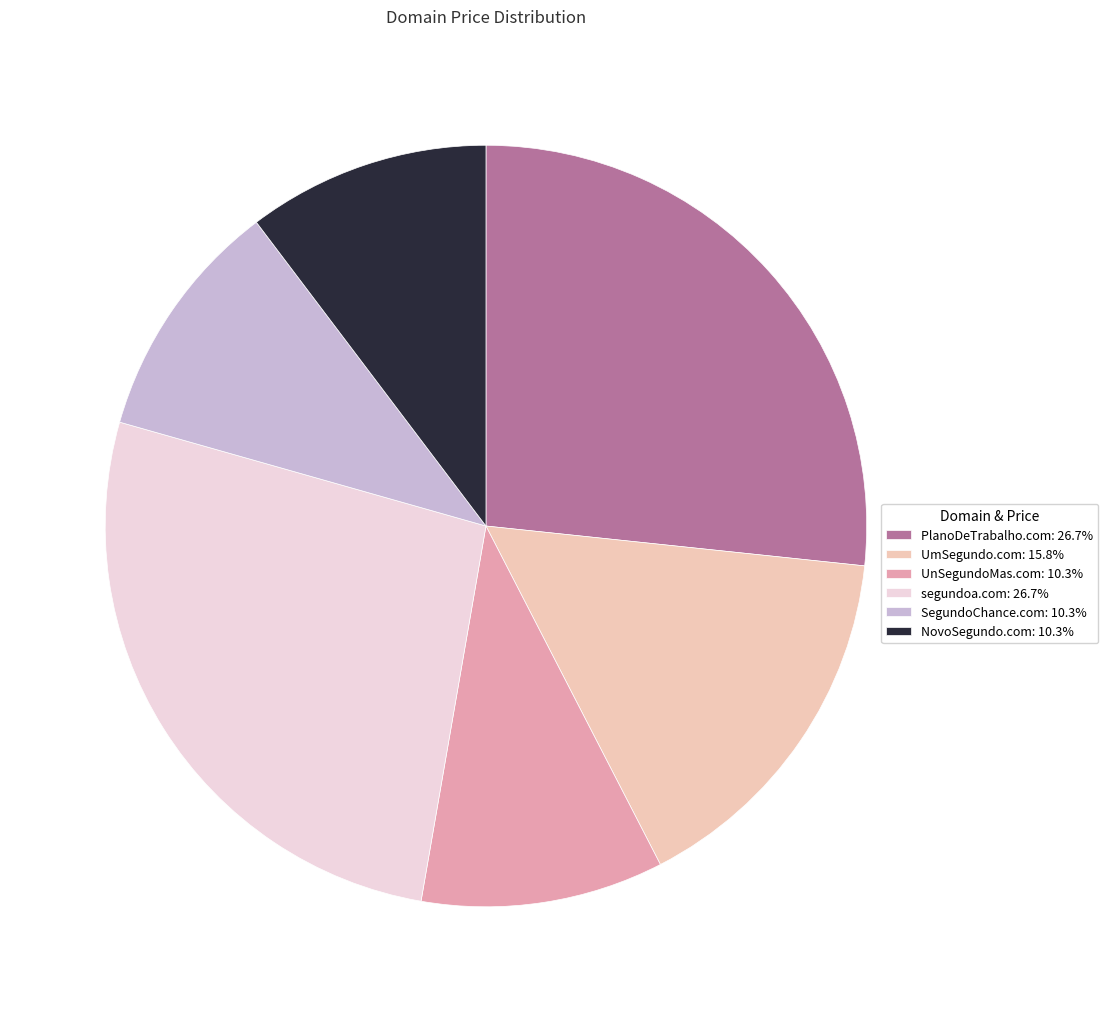

Count the number of slices in the pie.

6